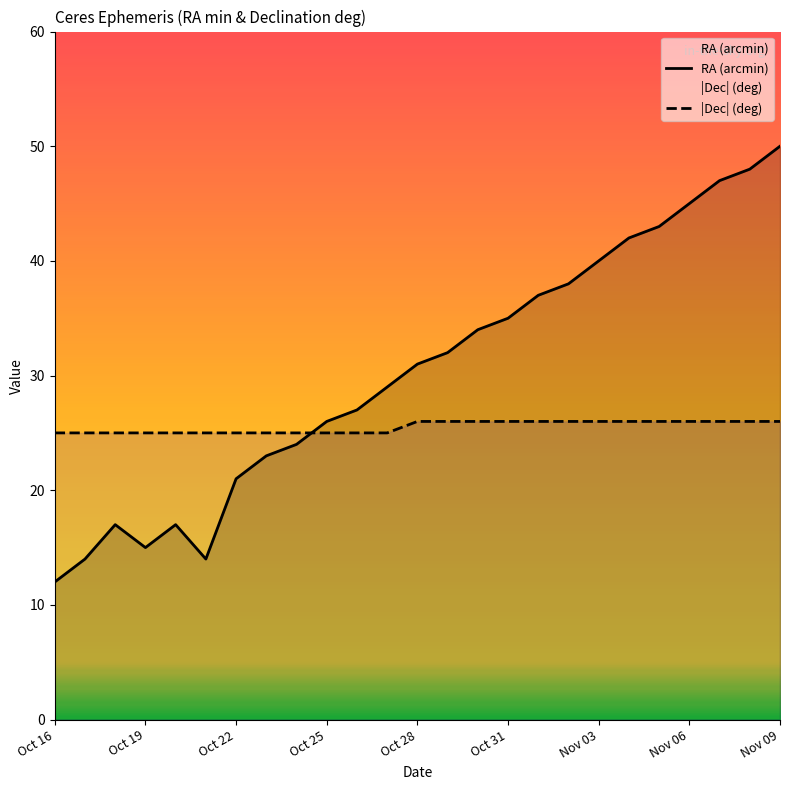

Which series has the widest spread of values?

RA (arcmin)